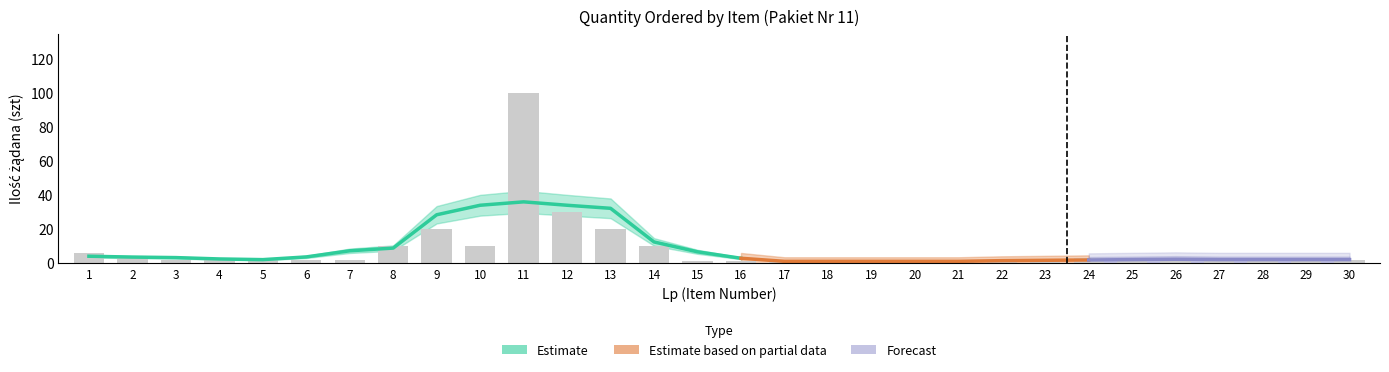

What is the difference between the values at 12 and 7?

28